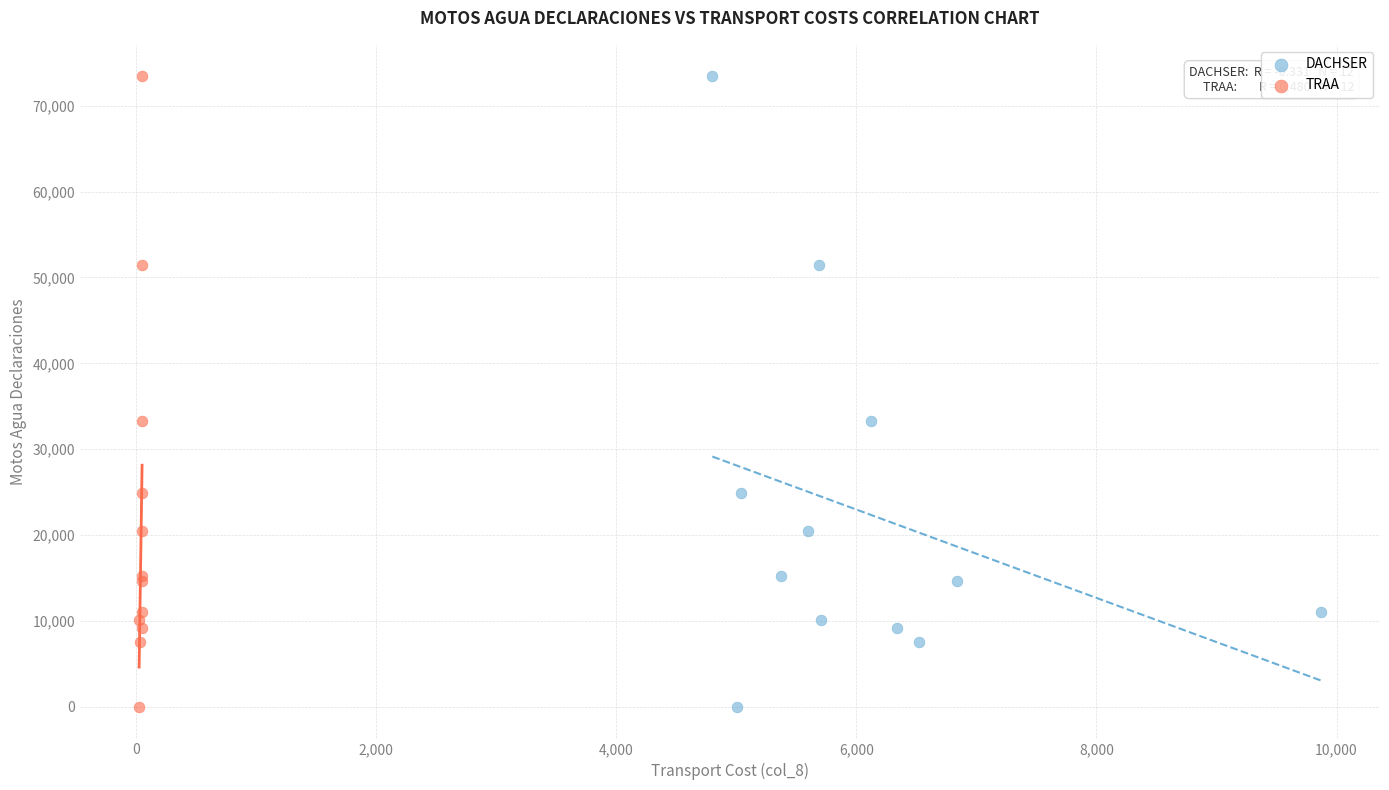

What are all the series names shown in the legend?

DACHSER, TRAA